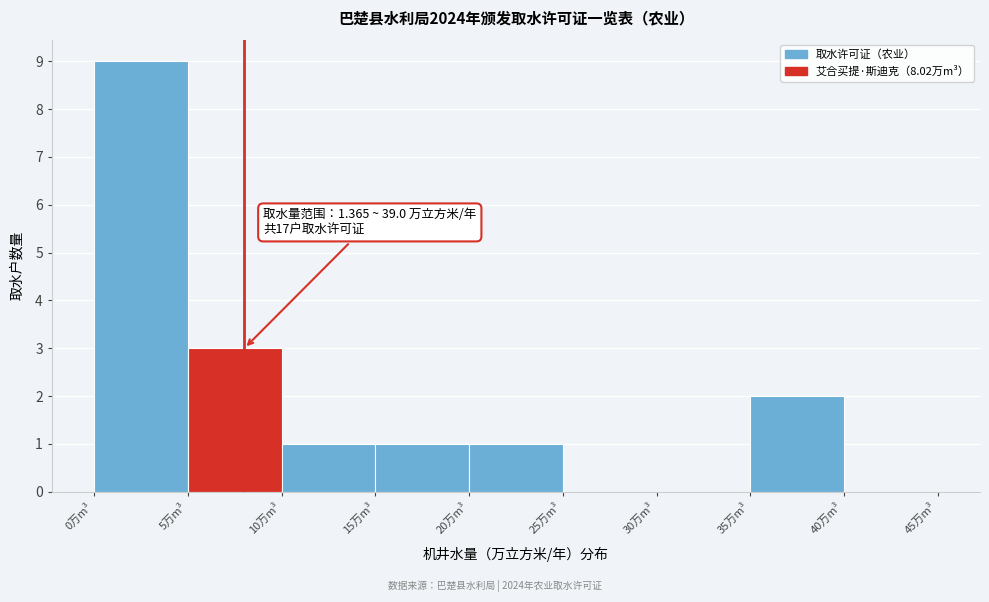

Which range on the x-axis has the tallest bar?

0 to 5